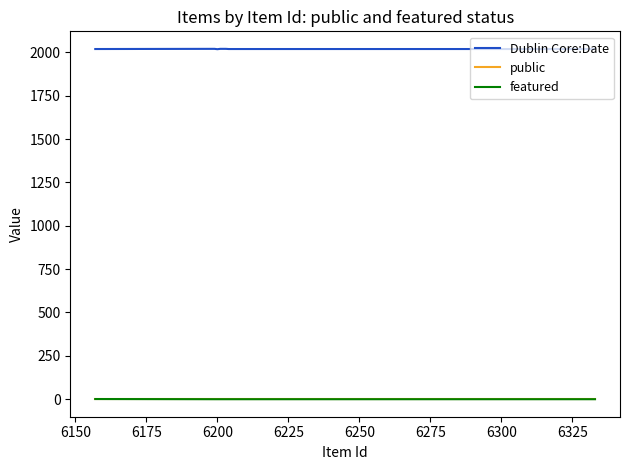

Which series has the largest total across all categories?

Dublin Core:Date